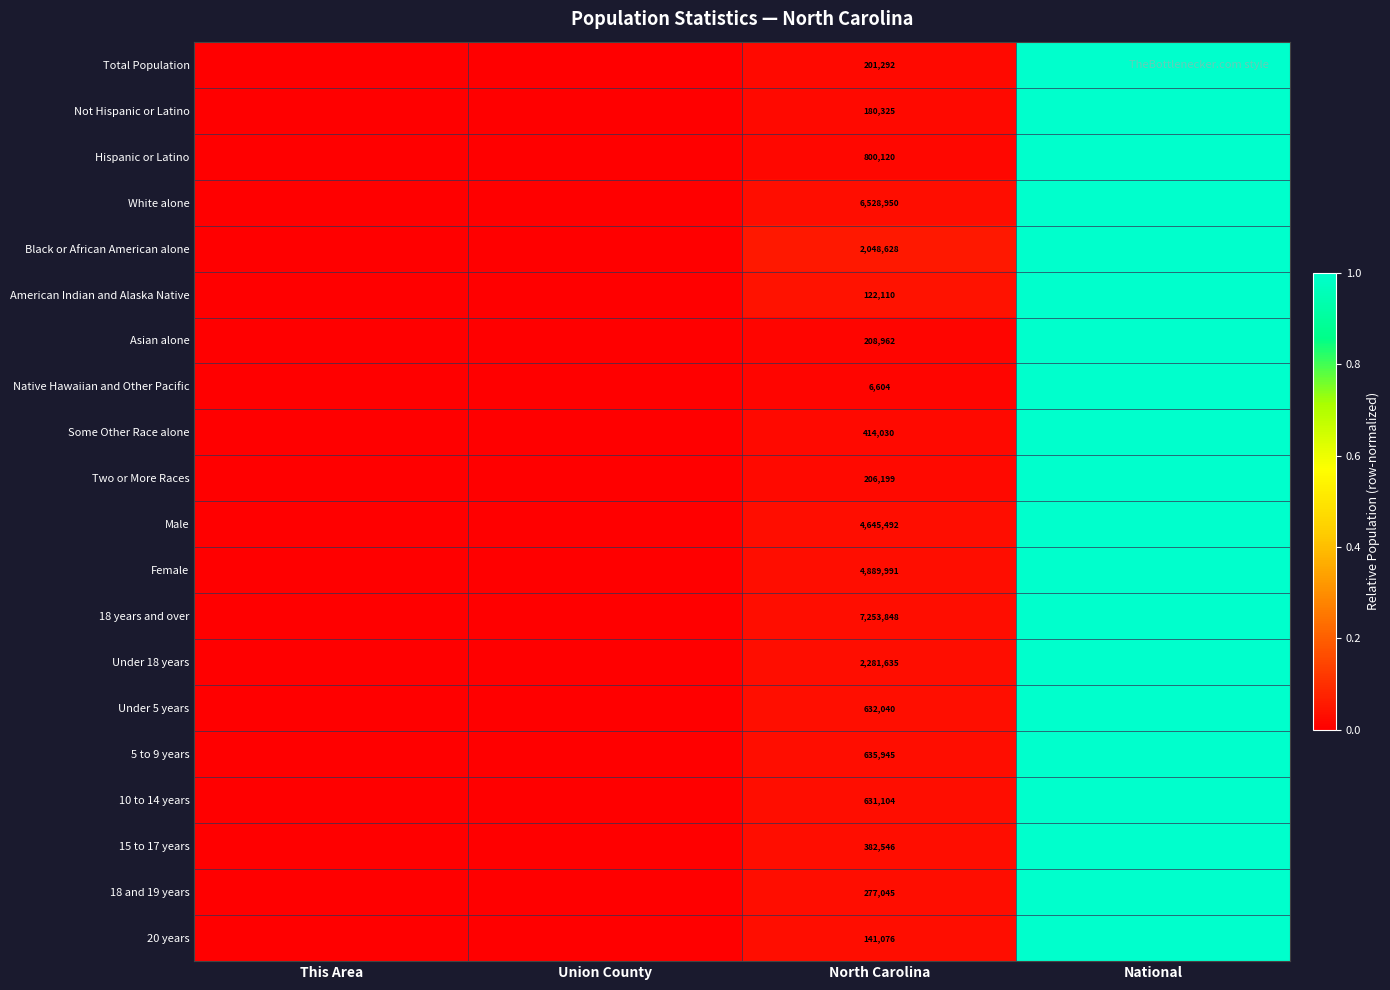

At which label does 10 to 14 years reach its peak?

National